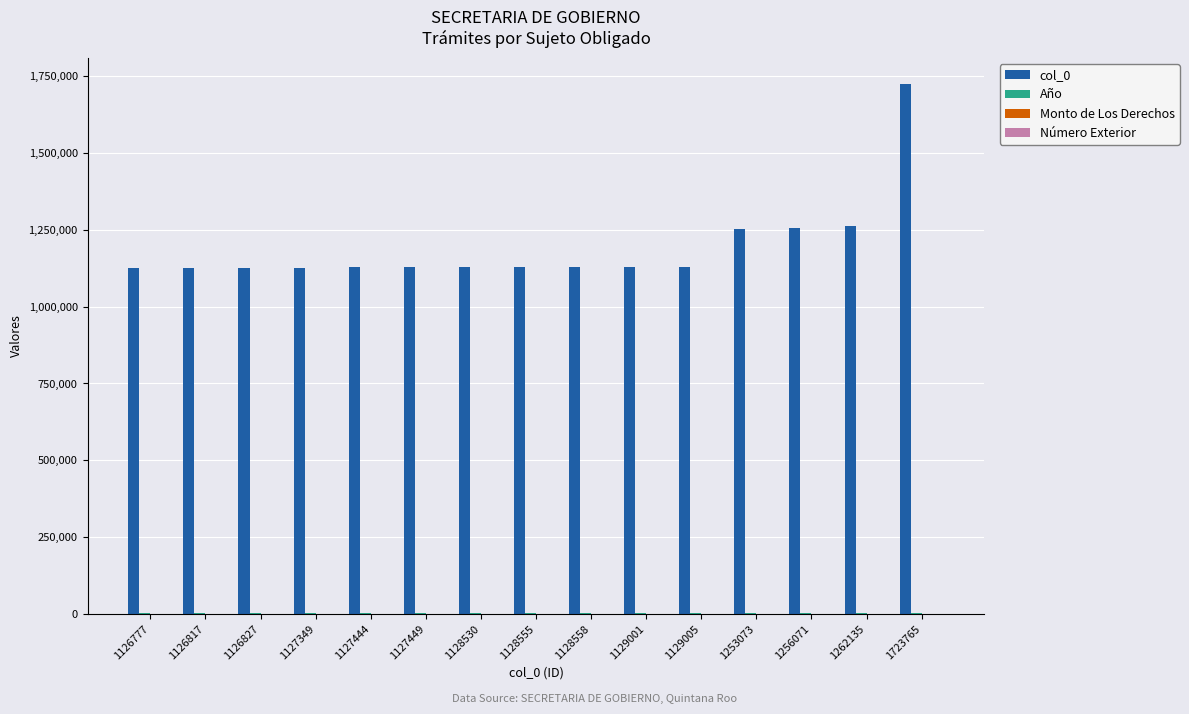

How many categories are shown in the chart?

15